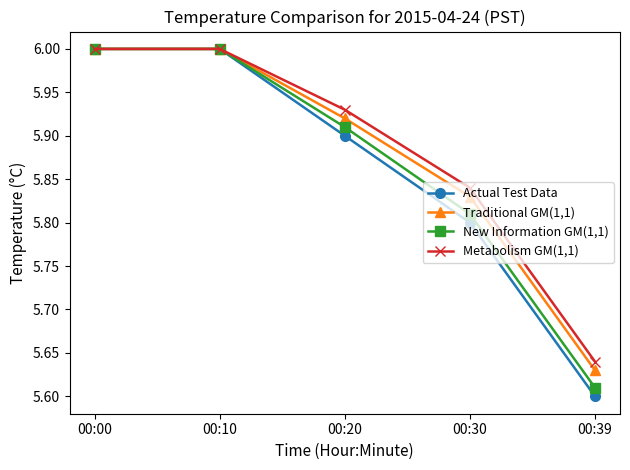

What is the value of the Actual Test Data point at the 1st from the left?

6.0